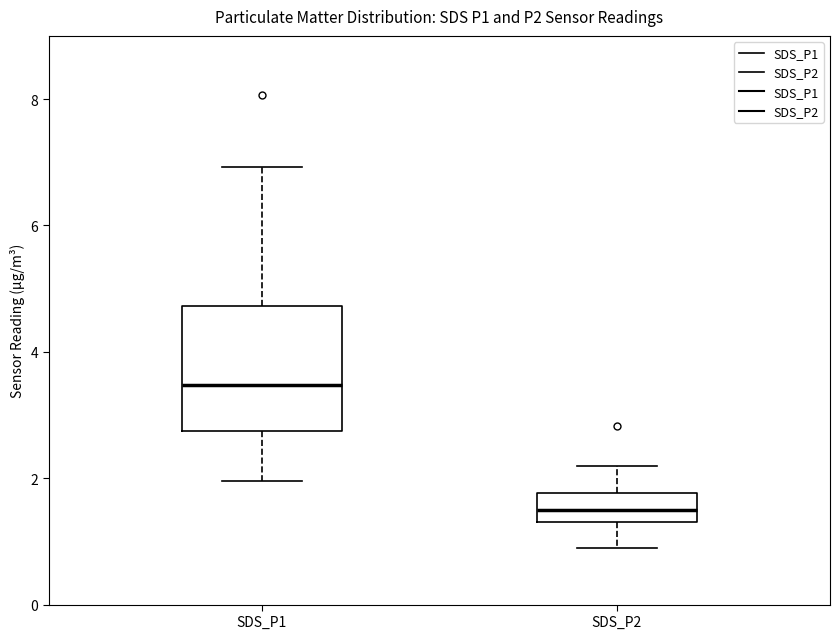

Comparing the boxes themselves (not the whiskers), which one is the tallest?

SDS_P1